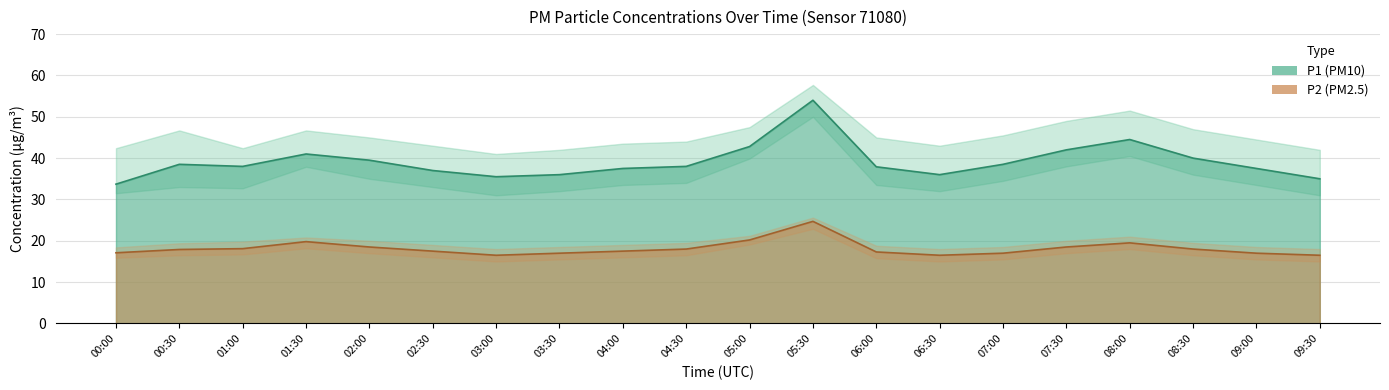

What is the lowest value of the P1_upper series?

41.0